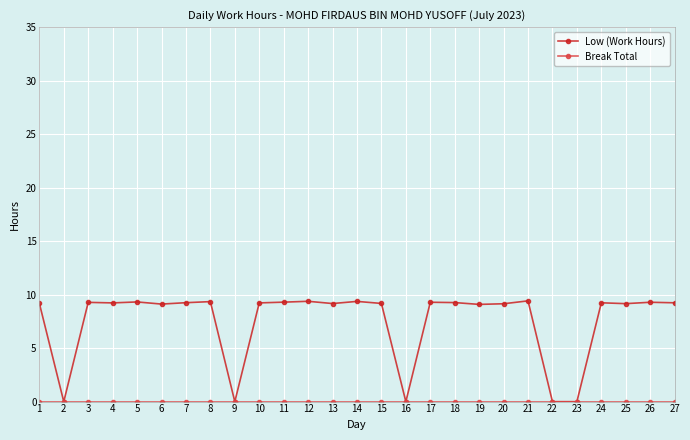

What is the maximum value shown in the chart?

9.4